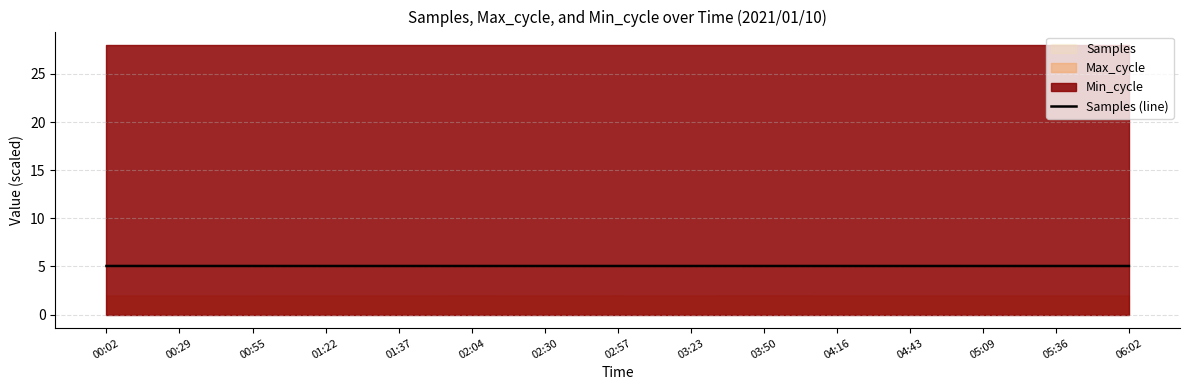

What is the sum of all values?

75.8